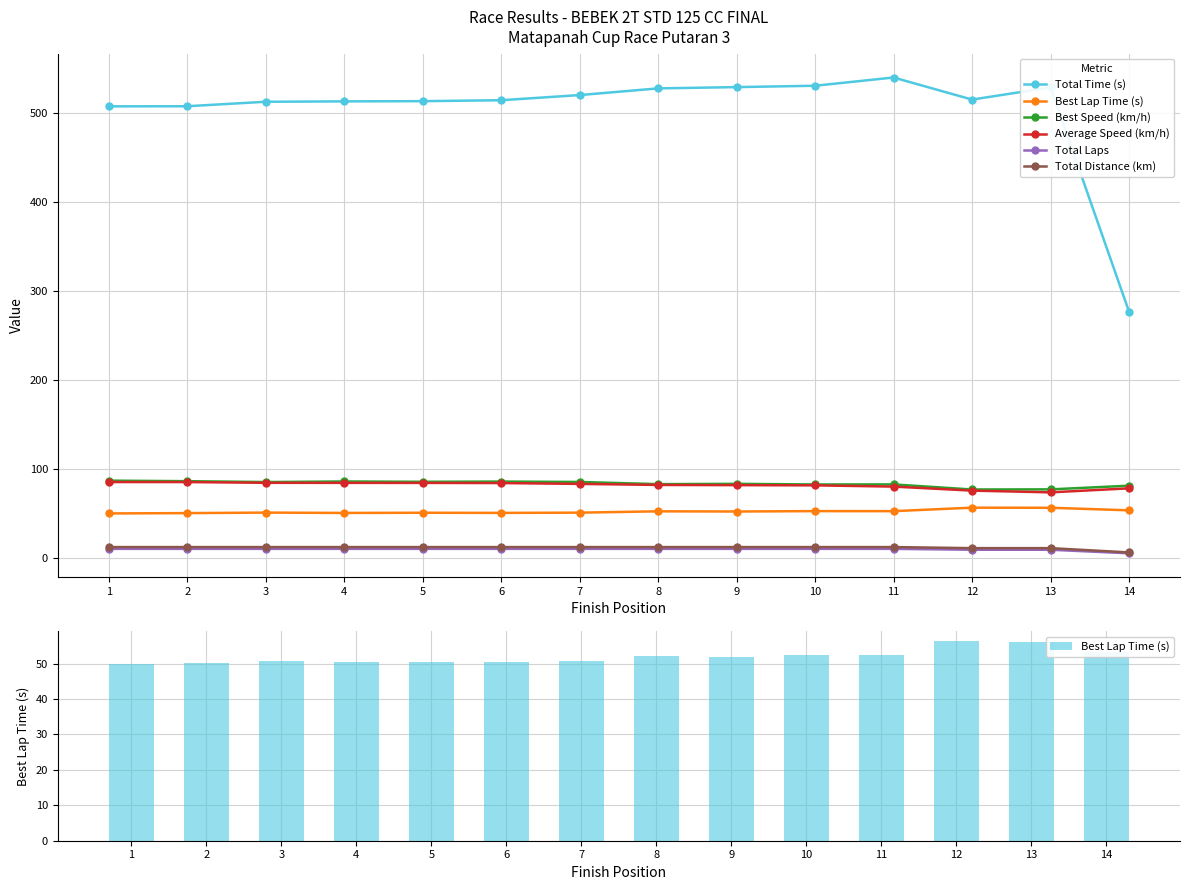

Where is Total Time (s) nearest to the value 408?

1